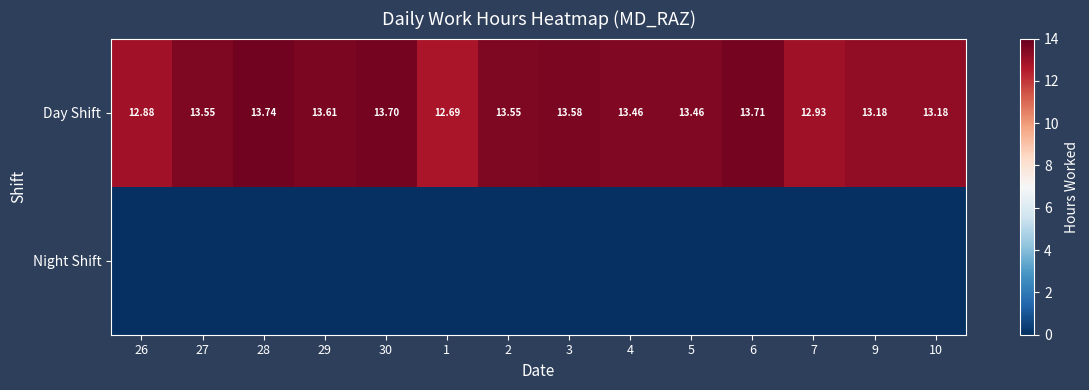

At how many categories does at least one series exceed 12?

14